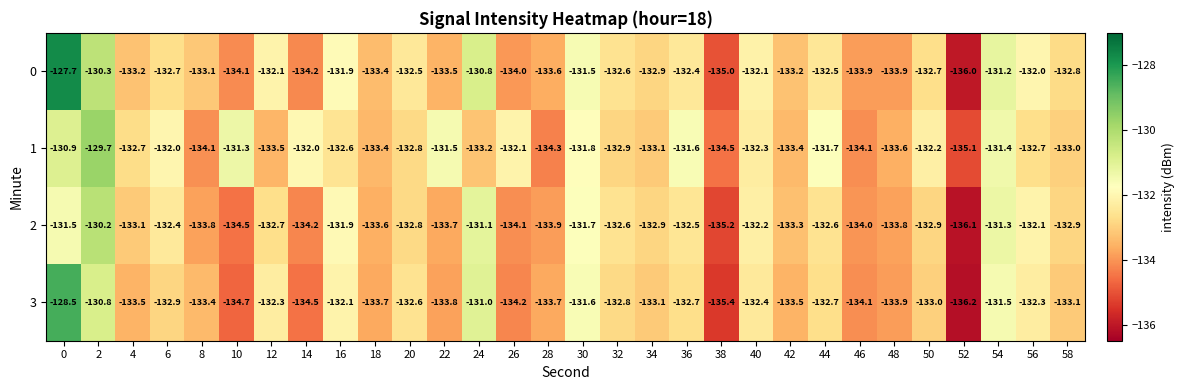

Which series changed the most between 30 and 40?

3